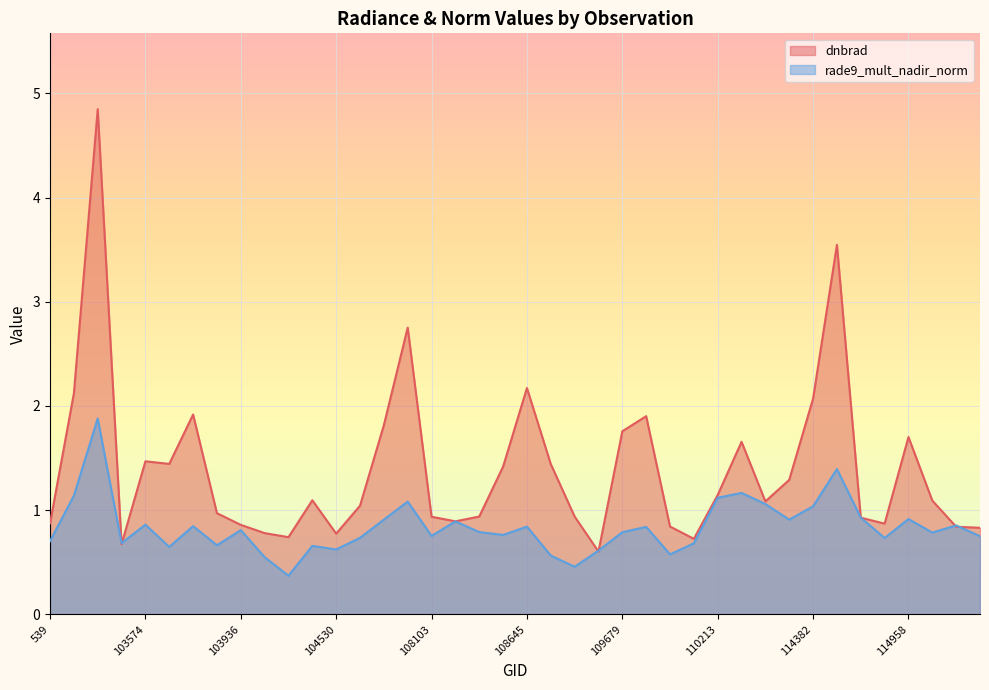

Rank the series at 115096 from highest to lowest value.

dnbrad, rade9_mult_nadir_norm